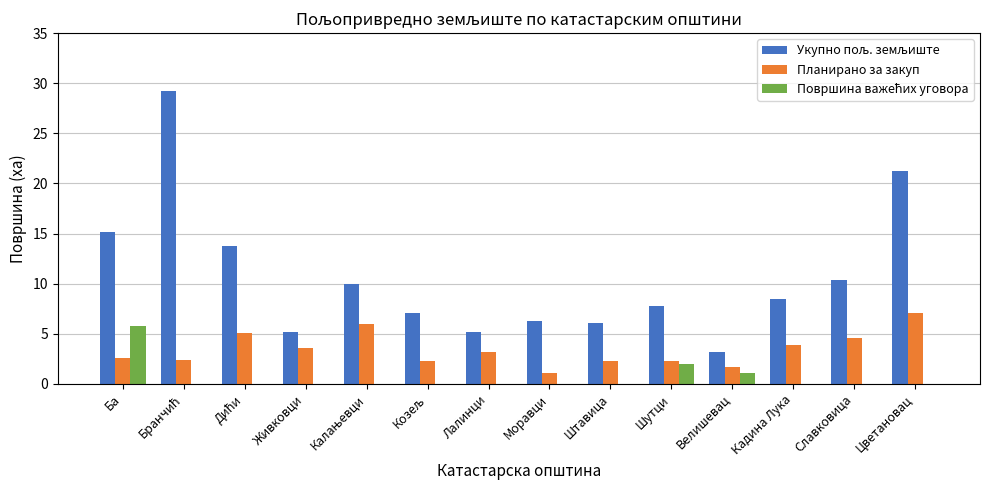

What is the total value across all series at Шутци?

12.0